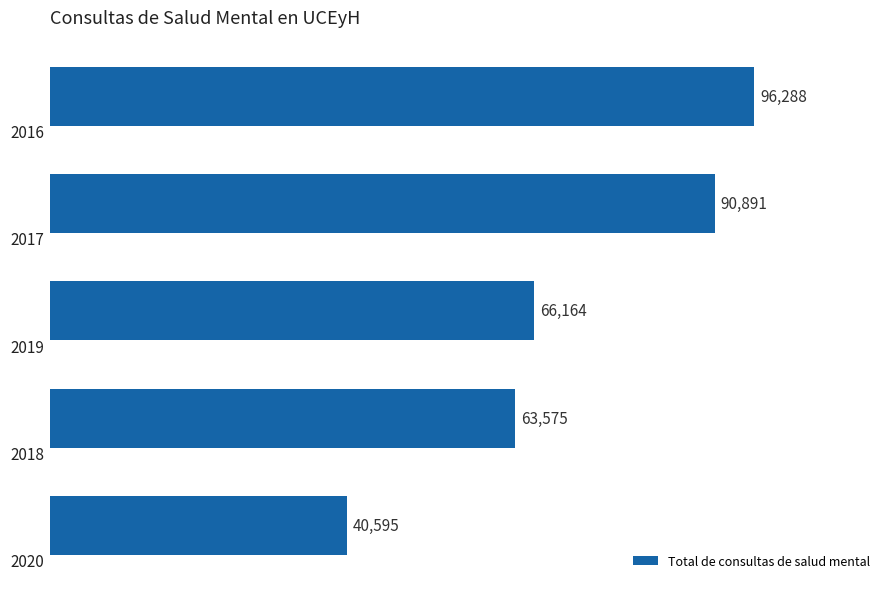

What is the average value?

71503